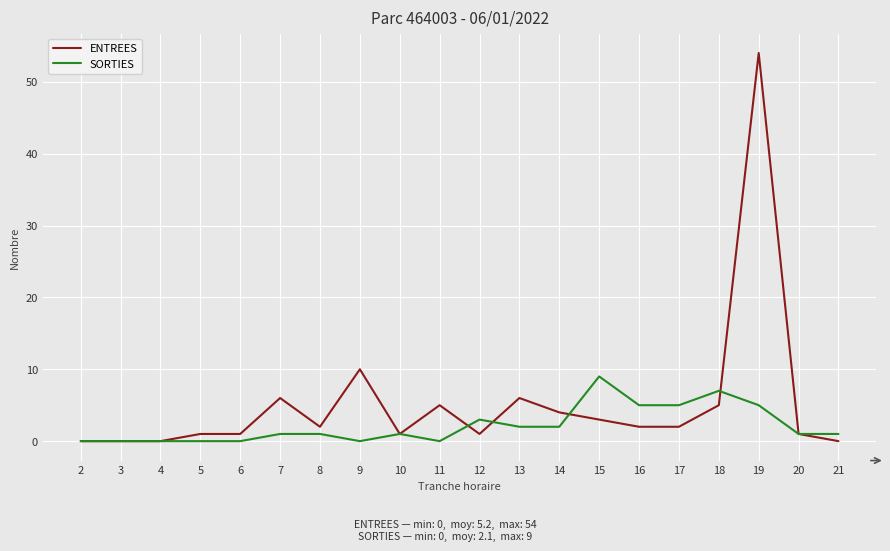

The ENTREES series shows 2 at 17. True or false?

True